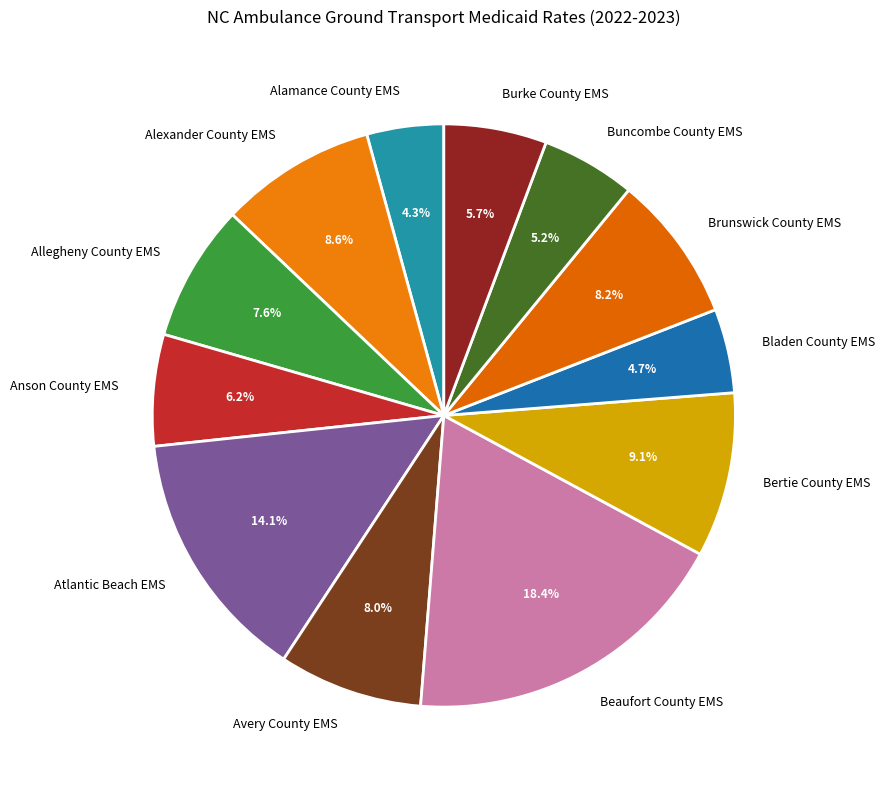

Is the sum of Buncombe County EMS and Allegheny County EMS greater than half?

No